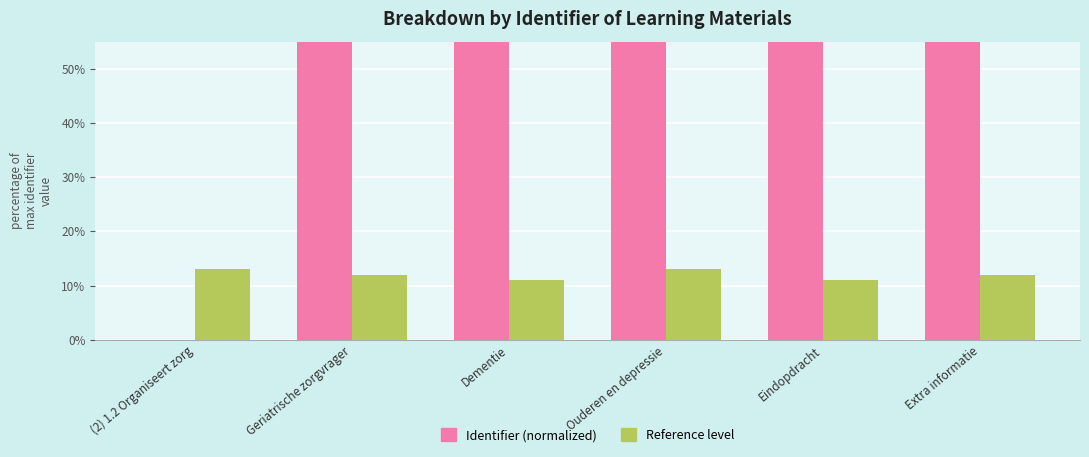

What are all the series names shown in the legend?

Identifier (normalized), Reference level